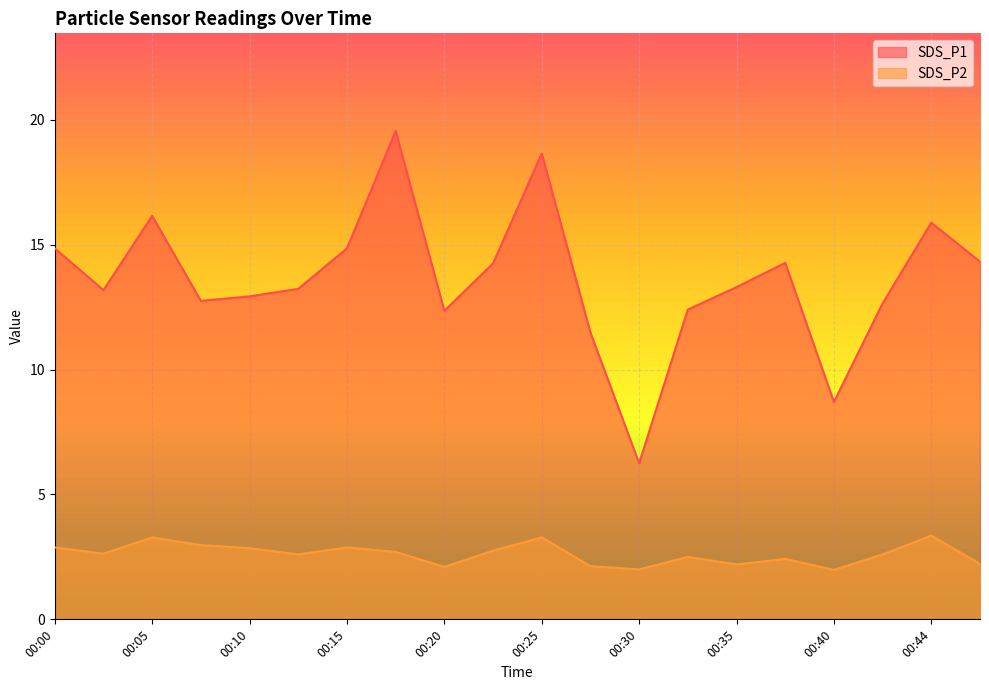

Rank the categories by SDS_P1 value from lowest to highest.

00:30, 00:40, 00:27, 00:20, 00:32, 00:42, 00:07, 00:10, 00:02, 00:12, 00:35, 00:22, 00:37, 00:47, 00:00, 00:15, 00:44, 00:05, 00:25, 00:18